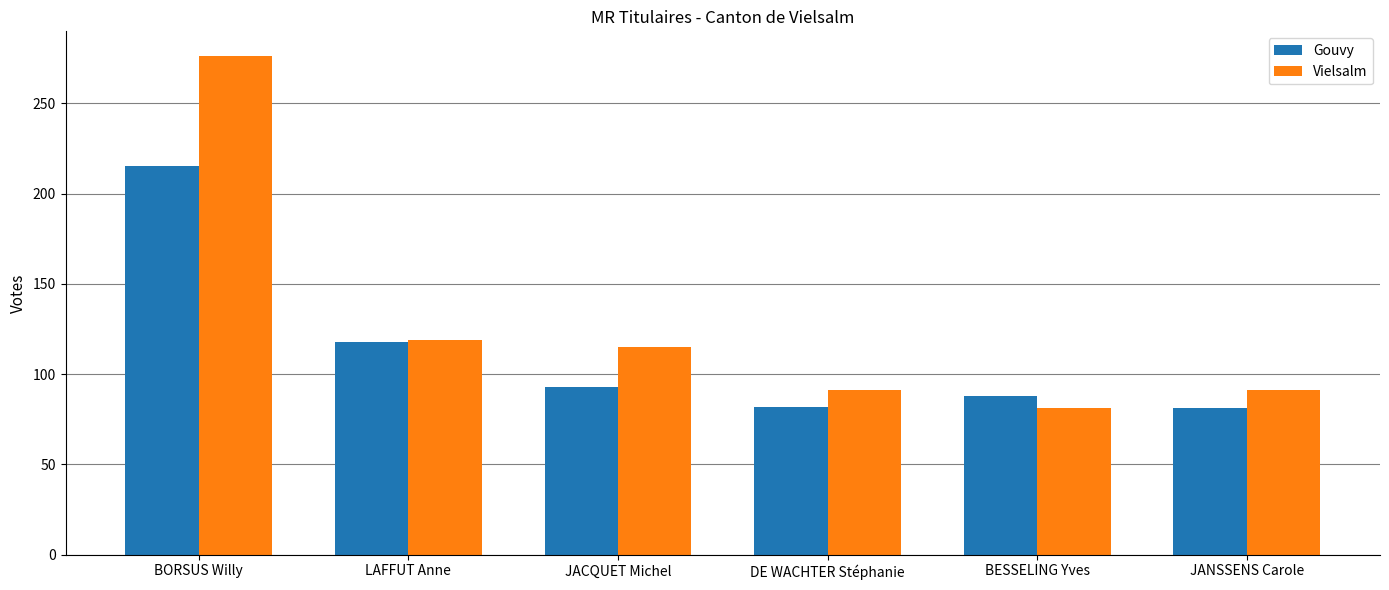

What is the label of the 4th bar from the left?

DE WACHTER Stéphanie